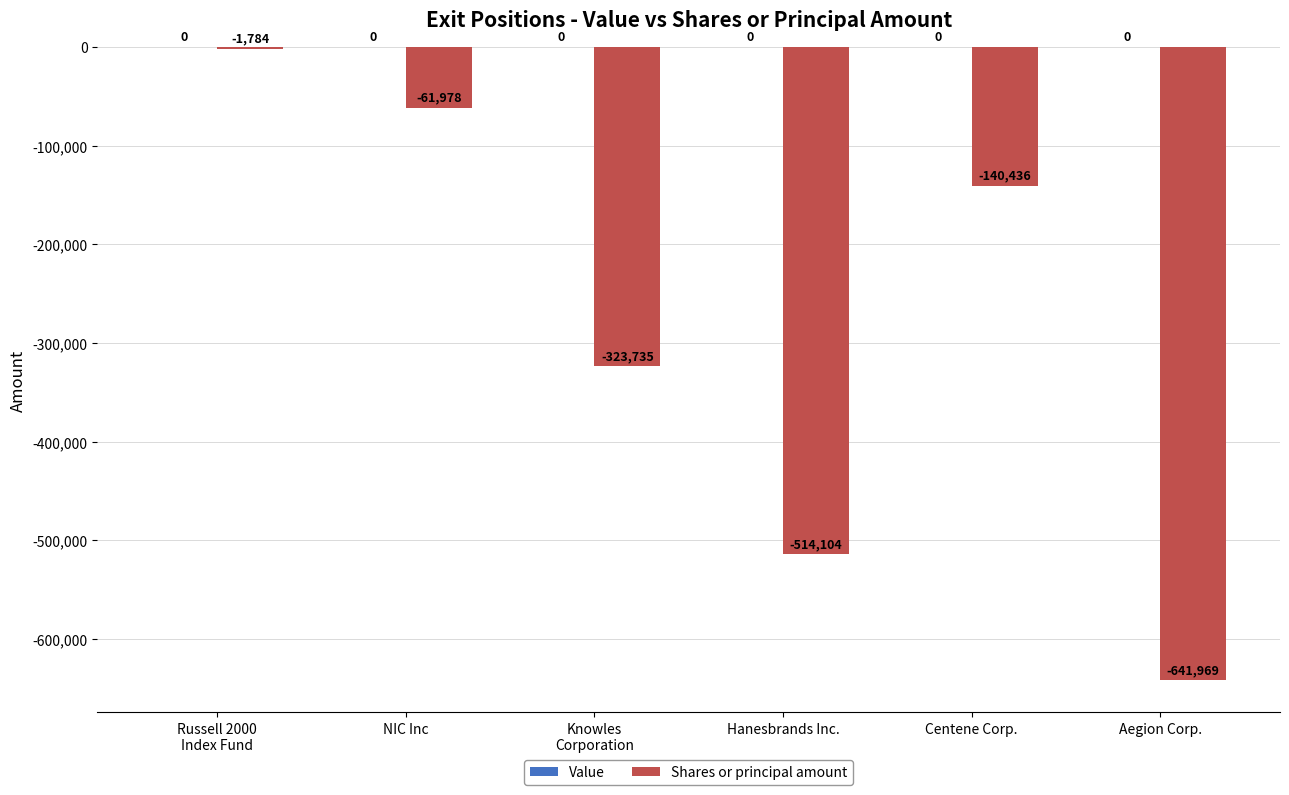

The value at Aegion Corp. is -641969. True or false?

True